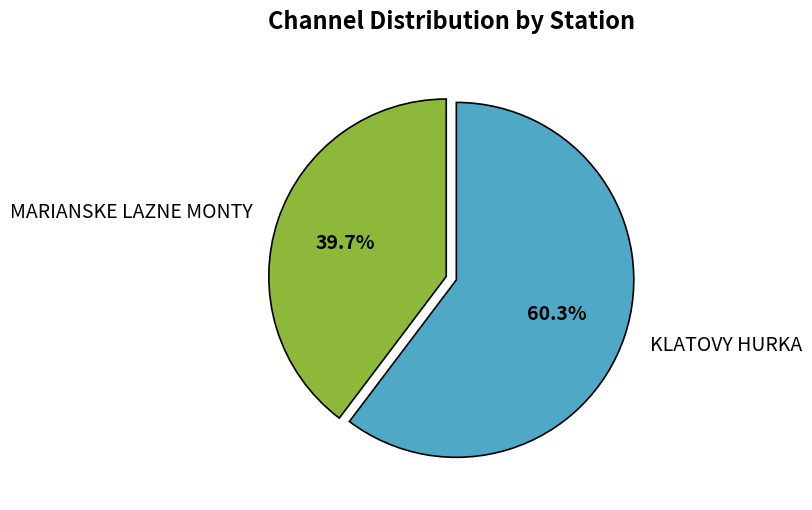

Count the number of slices in the pie.

2